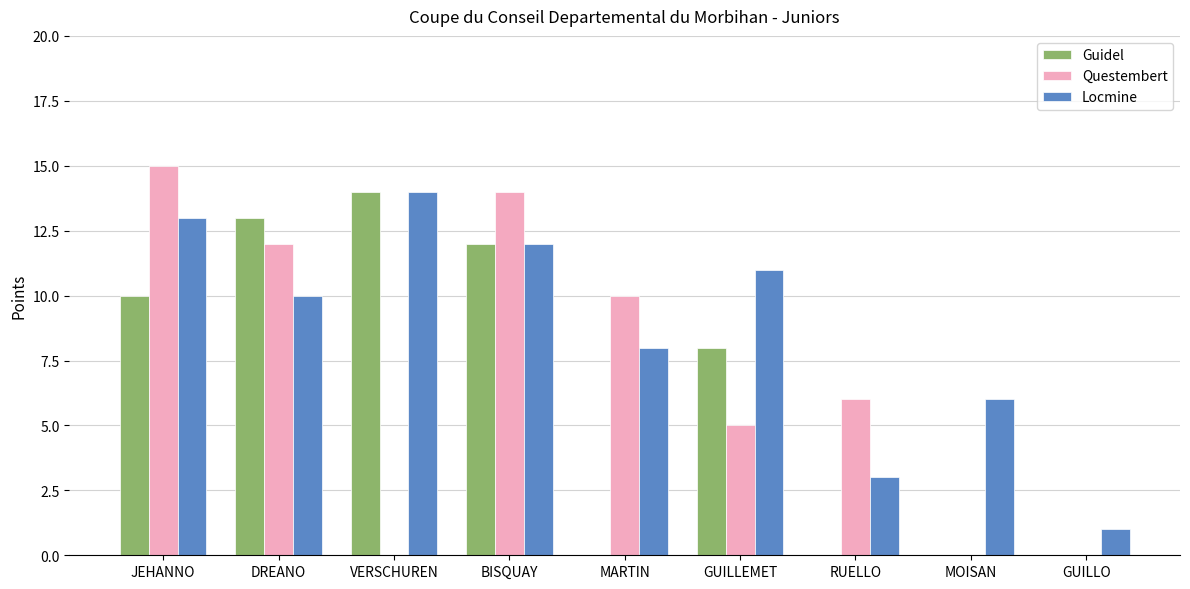

Is it true that Guidel equals 12 at BISQUAY?

True